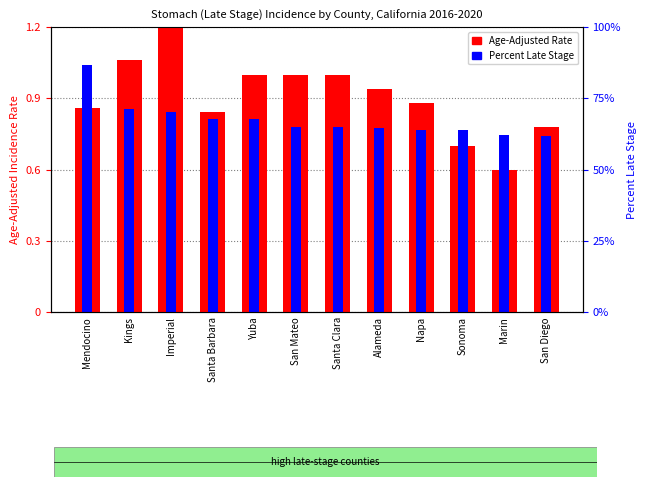

Which series has the widest spread of values?

Age-Adjusted Rate